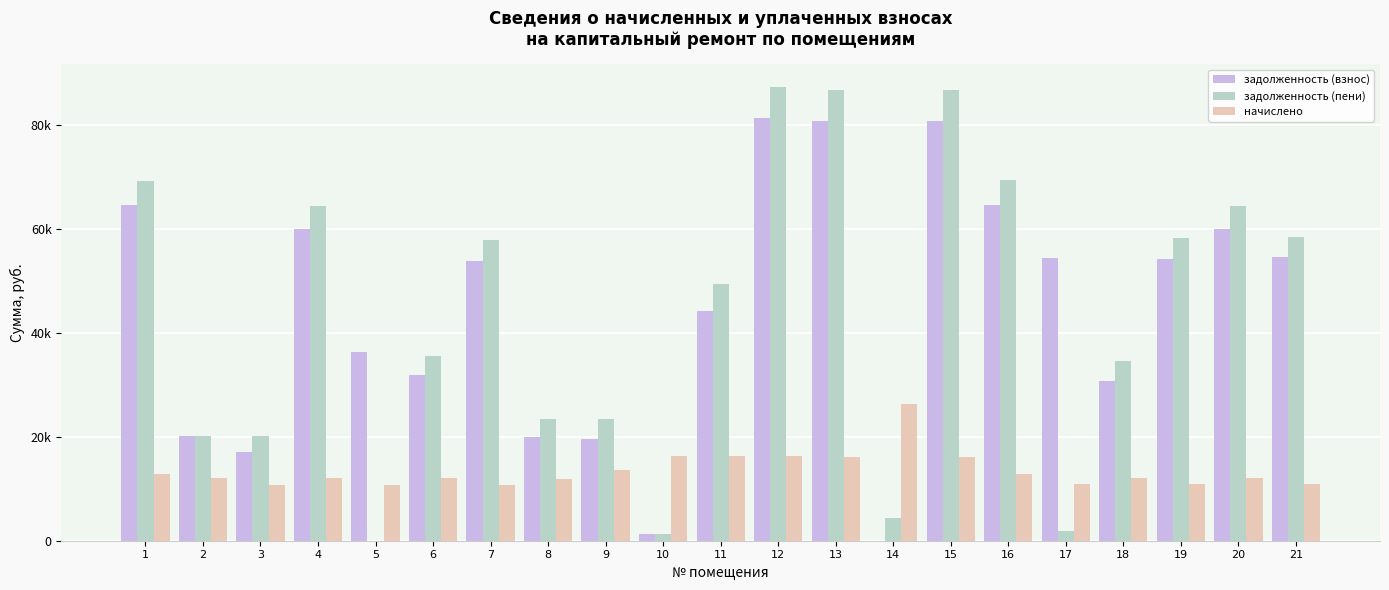

What are all the series names shown in the legend?

задолженность (взнос), задолженность (пени), начислено